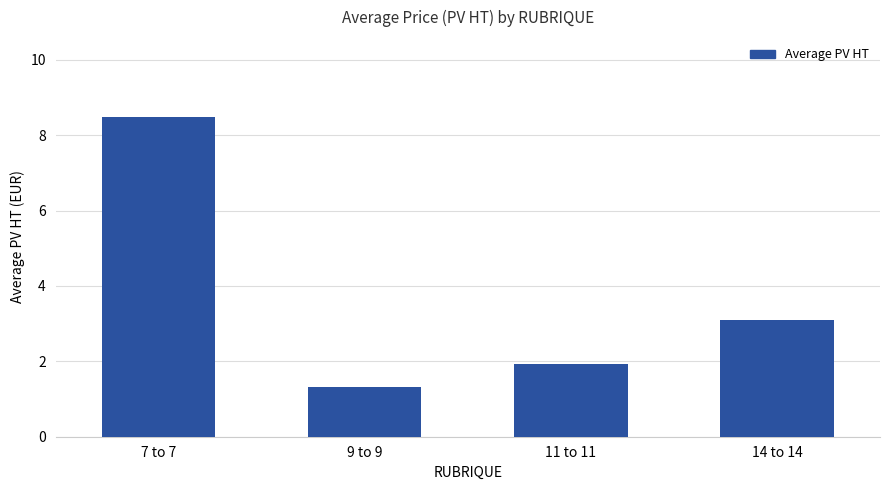

Reading left to right, extract all data points from this chart.

7 to 7=8.5	9 to 9=1.3	11 to 11=1.9	14 to 14=3.1